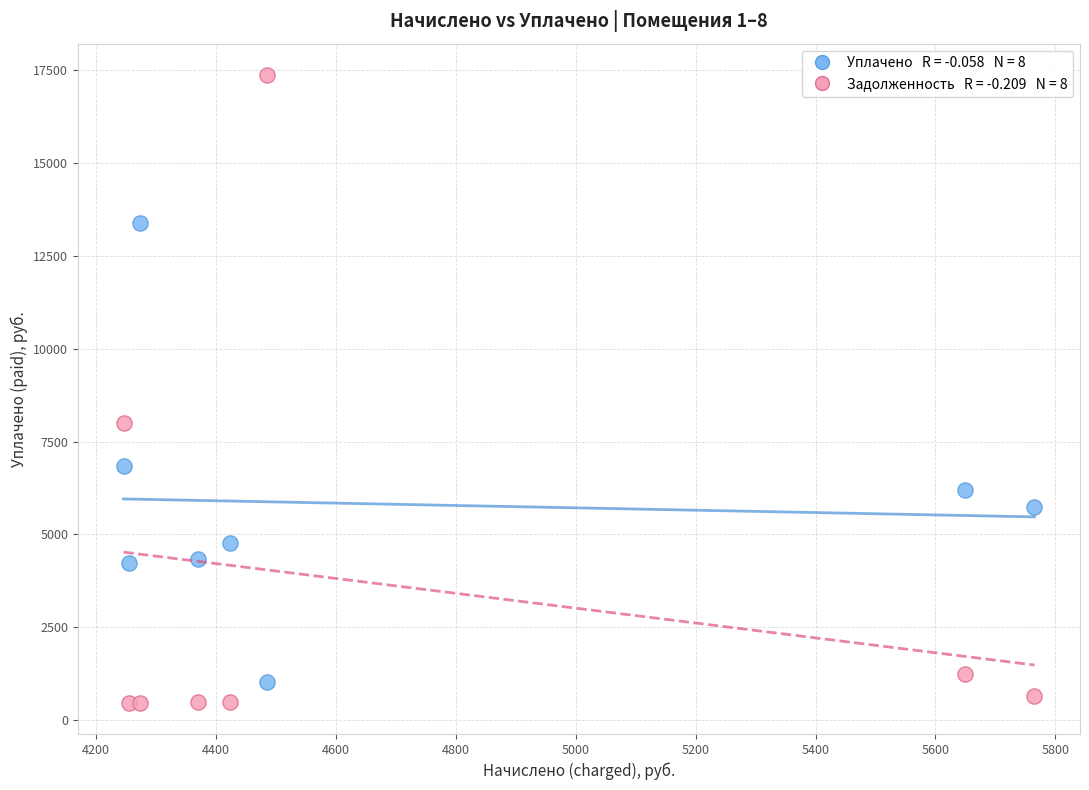

Across all series, what Y value is closest to 8921?

8004.1